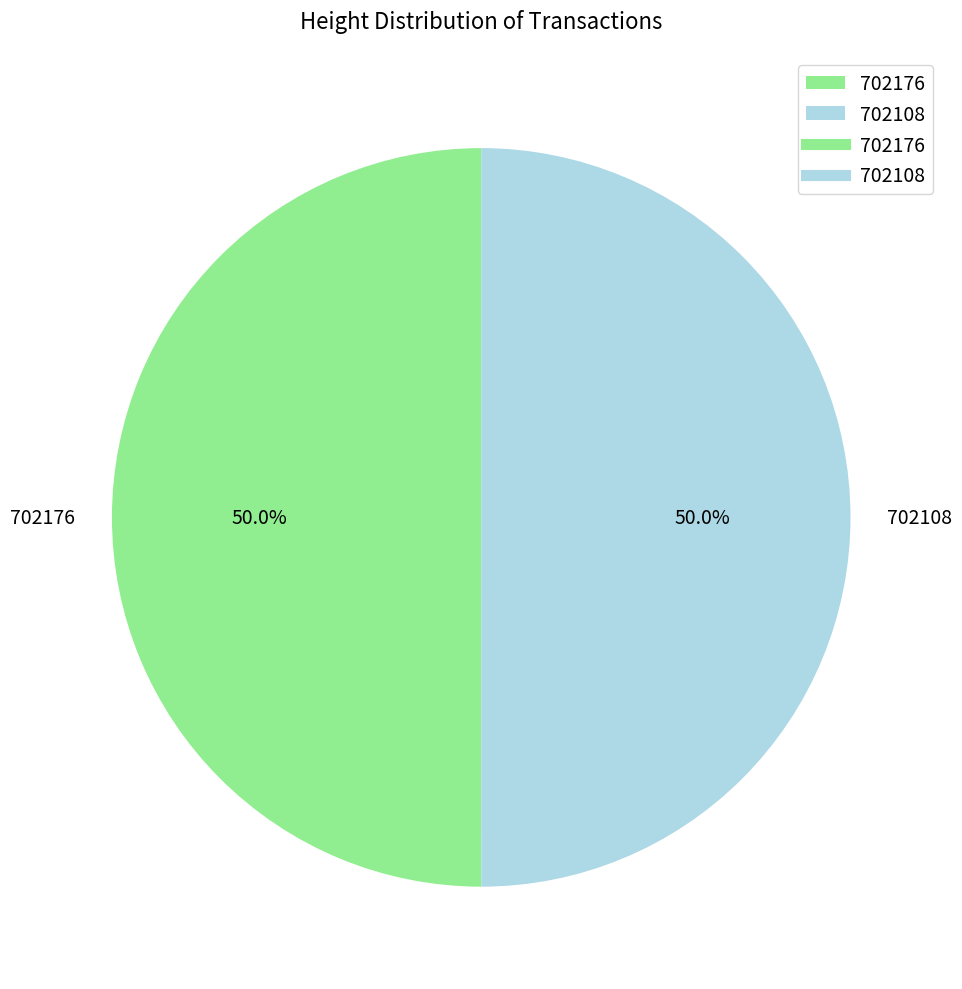

What is the ratio of the value at 702108 to the value at 702176?

1.0